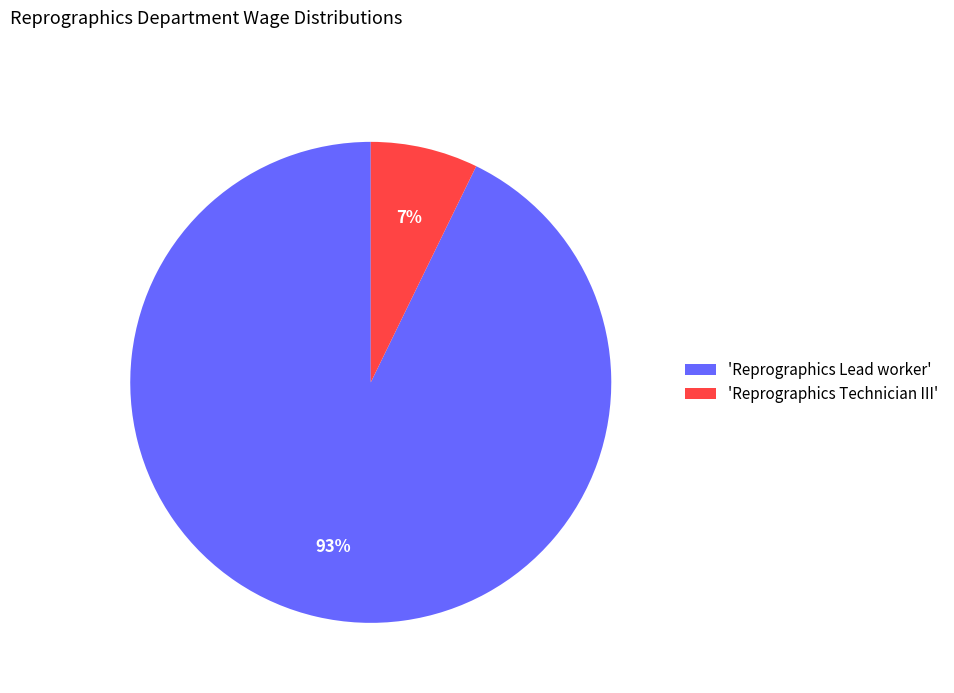

Combined, do 'Reprographics Lead worker' and 'Reprographics Technician III' account for over 50%?

Yes